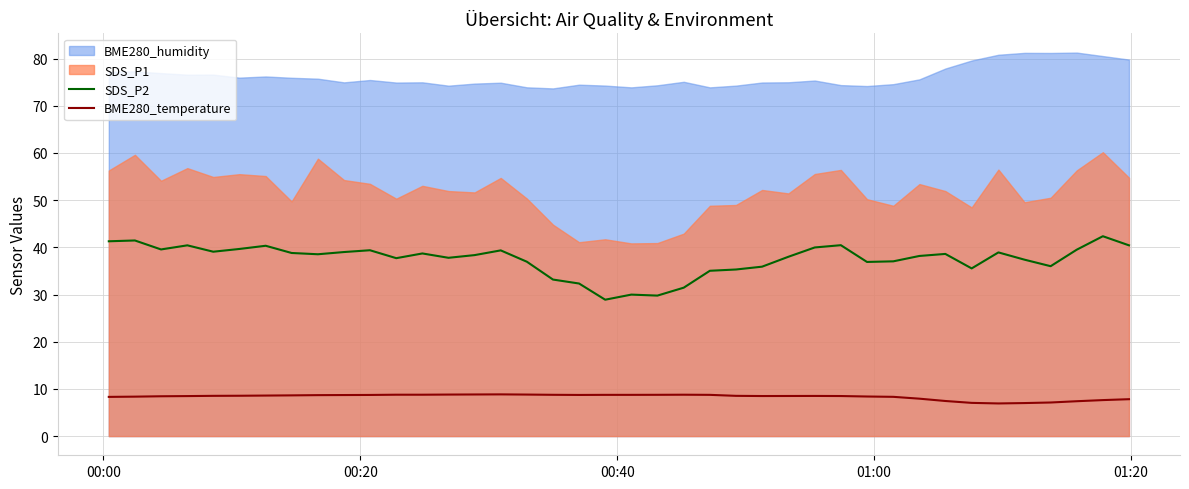

What is the highest value of the BME280_temperature series?

8.8